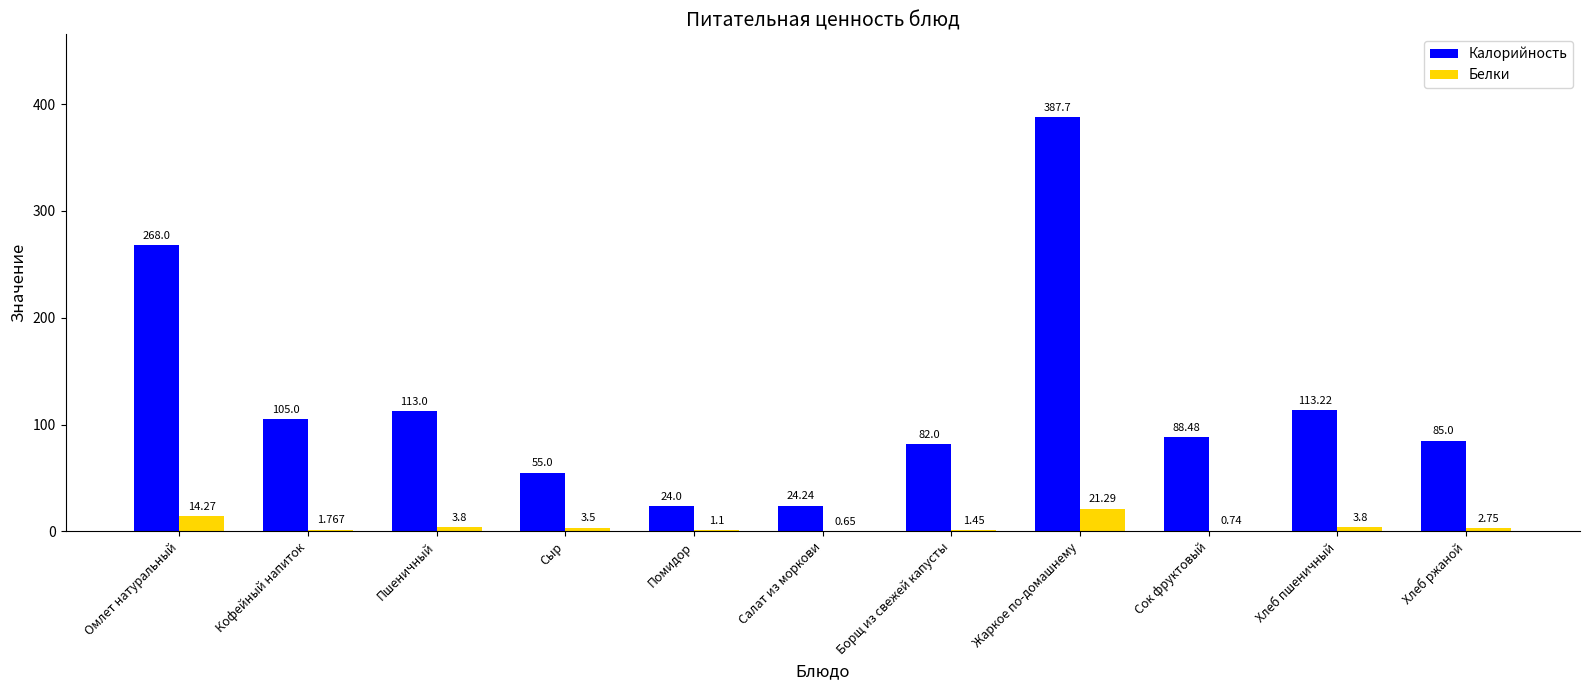

Is the value of Белки at Салат из моркови greater than the value of Калорийность at Сыр?

No